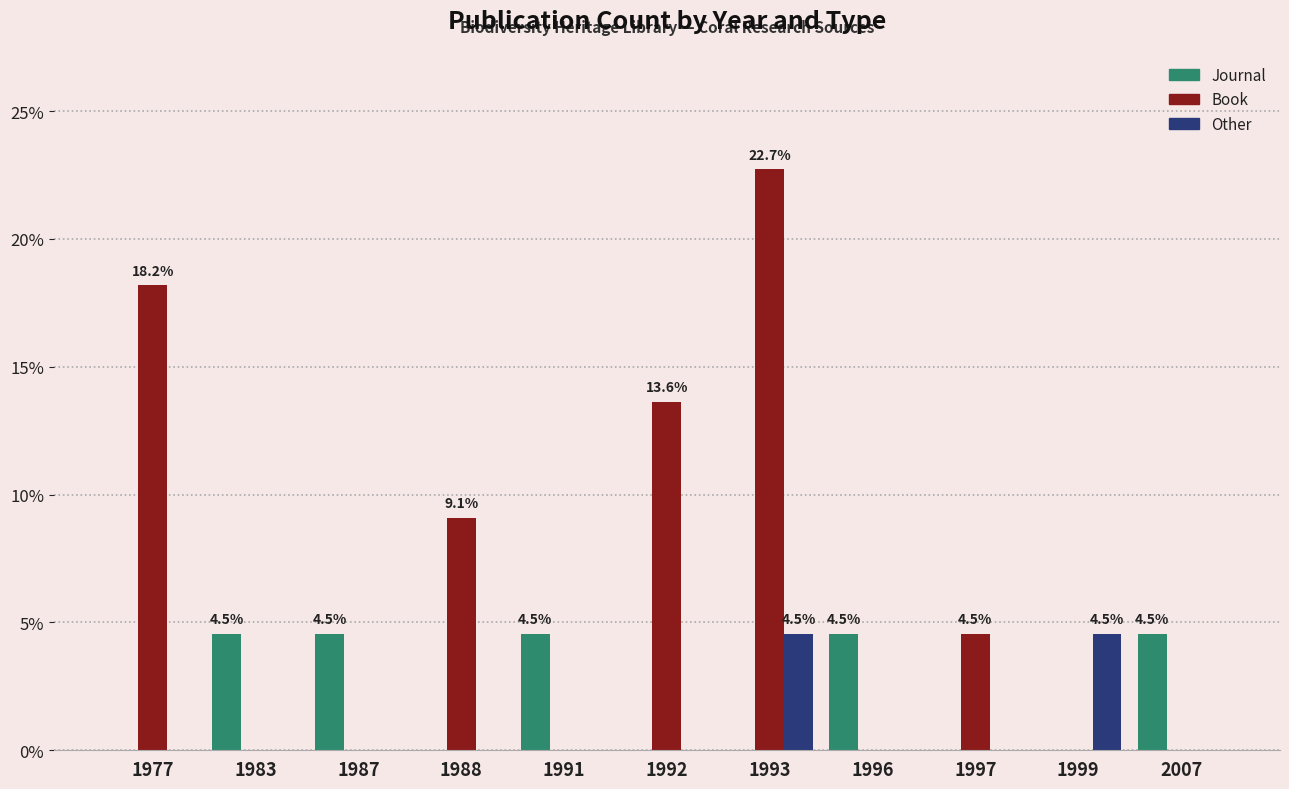

Reading left to right, list all the values displayed in this chart.

Journal: 1977=0.0	1983=4.5	1987=4.5	1988=0.0	1991=4.5	1992=0.0	1993=0.0	1996=4.5	1997=0.0	1999=0.0	2007=4.5
Book: 1977=18.2	1983=0.0	1987=0.0	1988=9.1	1991=0.0	1992=13.6	1993=22.7	1996=0.0	1997=4.5	1999=0.0	2007=0.0
Other: 1977=0.0	1983=0.0	1987=0.0	1988=0.0	1991=0.0	1992=0.0	1993=4.5	1996=0.0	1997=0.0	1999=4.5	2007=0.0